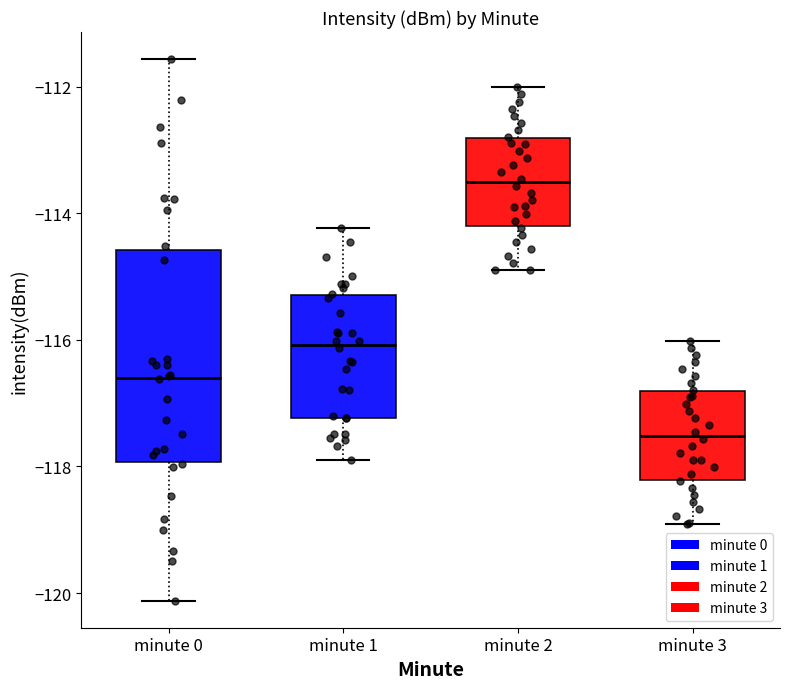

Where does the median line of the box for minute 0 sit on the y-axis? The values are not printed on the chart, so give them approximately, as read against the axis.

-116.6